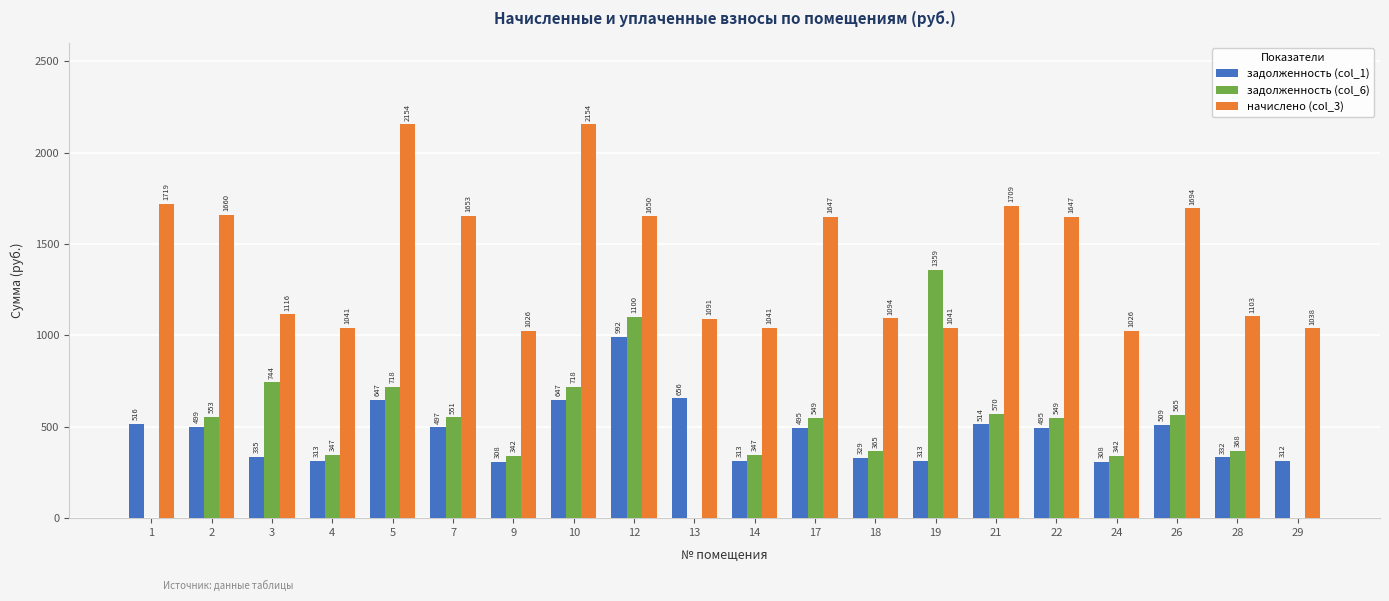

Is it true that начислено (col_3) equals 1038.1 at 29?

True